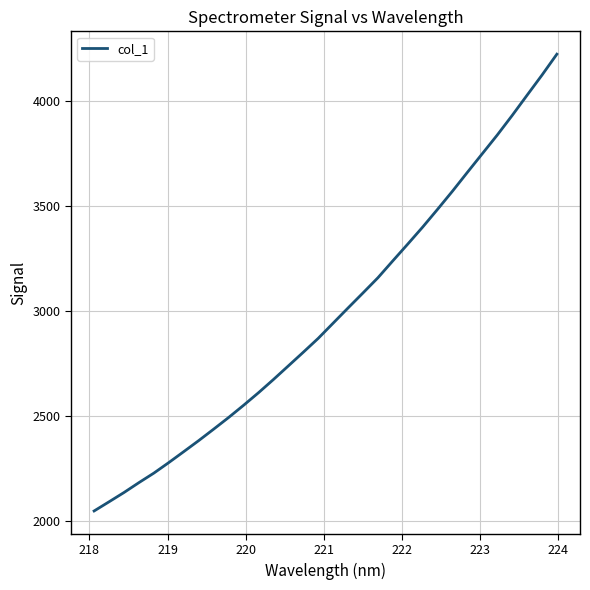

What is the difference between the maximum and minimum values?

2172.8